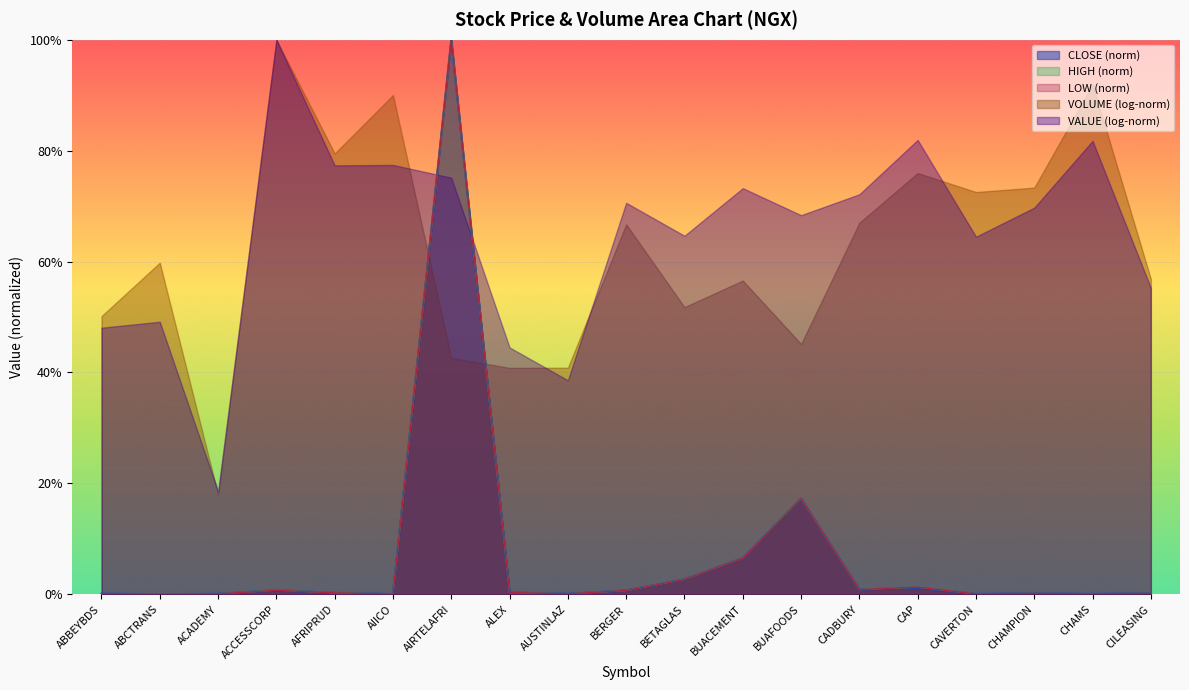

Does the chart display data point markers on the line(s)?

No